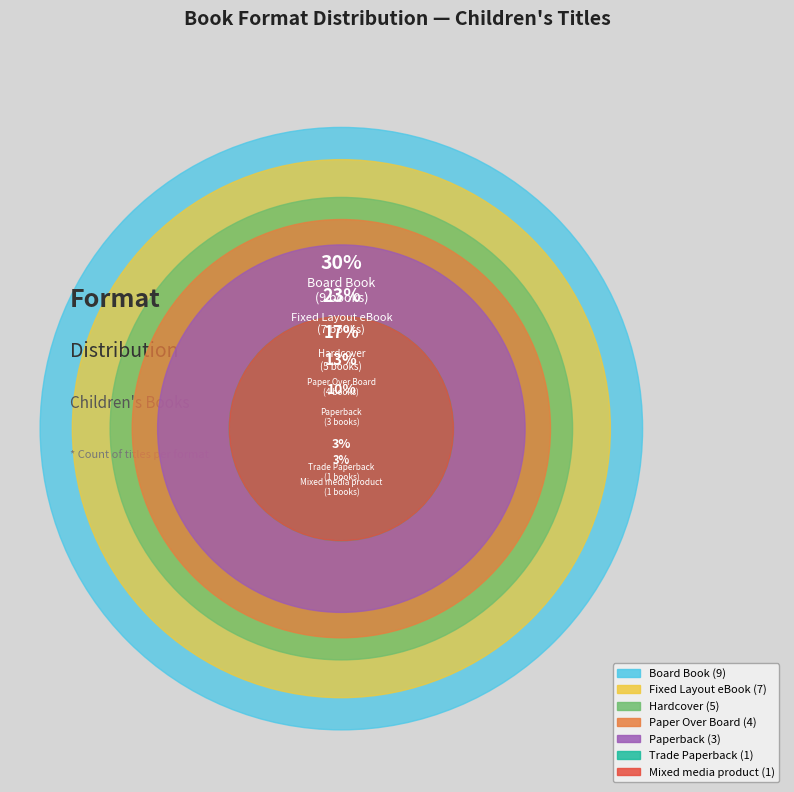

Rank the categories by value from lowest to highest.

Mixed media product, Trade Paperback, Paperback, Paper Over Board, Hardcover, Fixed Layout eBook, Board Book